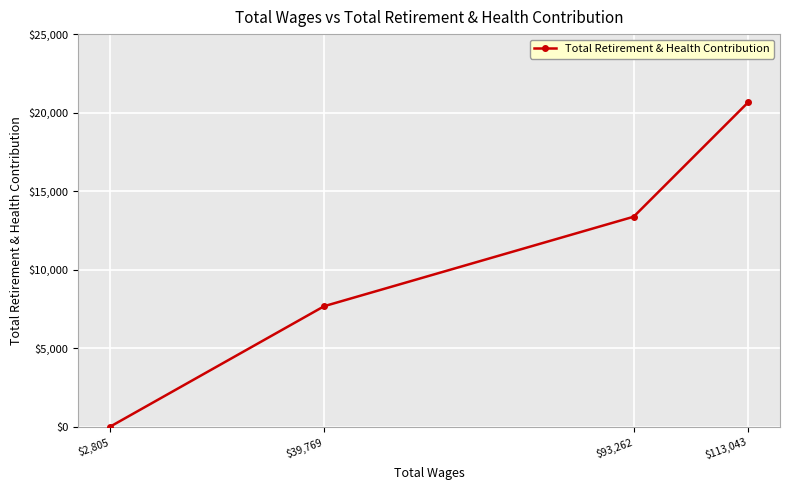

What is the sum of all values?

41689